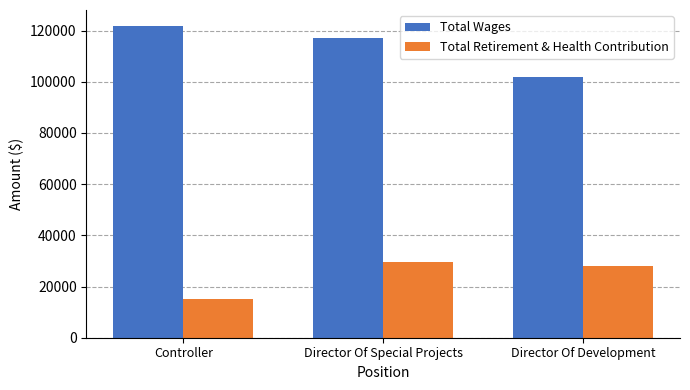

Reading left to right, what are all the values shown in this chart?

Total Wages: Controller=121950	Director Of Special Projects=116918	Director Of Development=101810
Total Retirement & Health Contribution: Controller=15289	Director Of Special Projects=29614	Director Of Development=28152